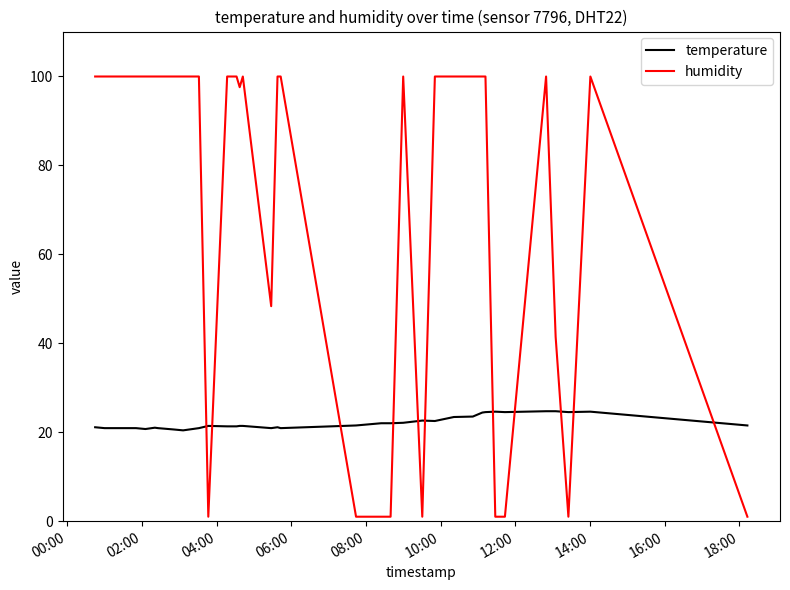

Which series has the widest spread of values?

humidity